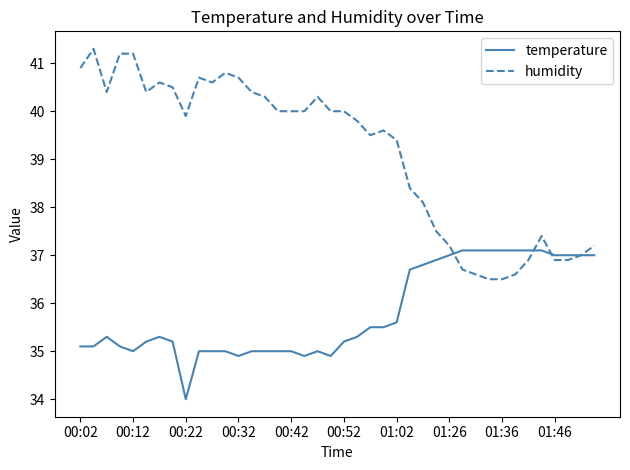

What is the maximum value for humidity?

41.3